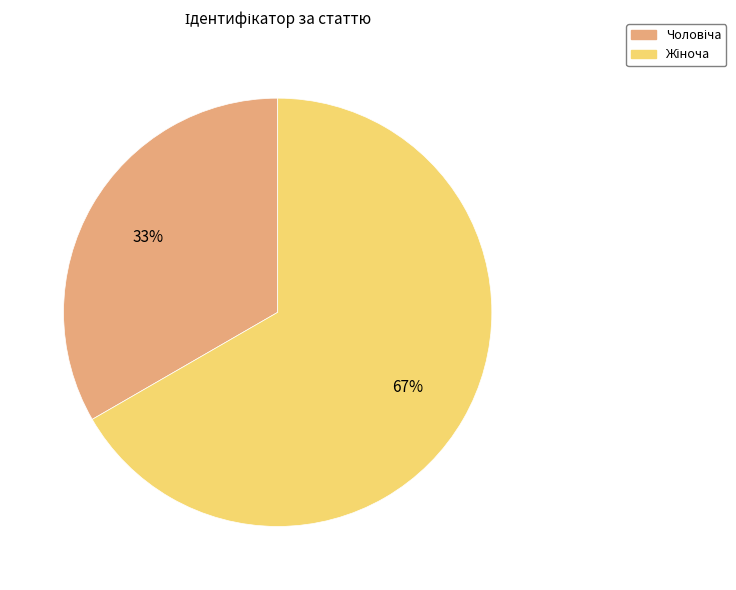

To the nearest percent, what is the average slice percentage?

50%